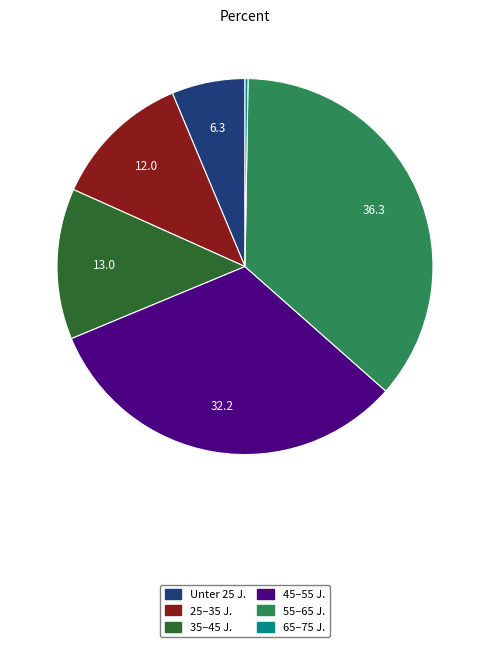

Is there a majority slice in this chart?

No